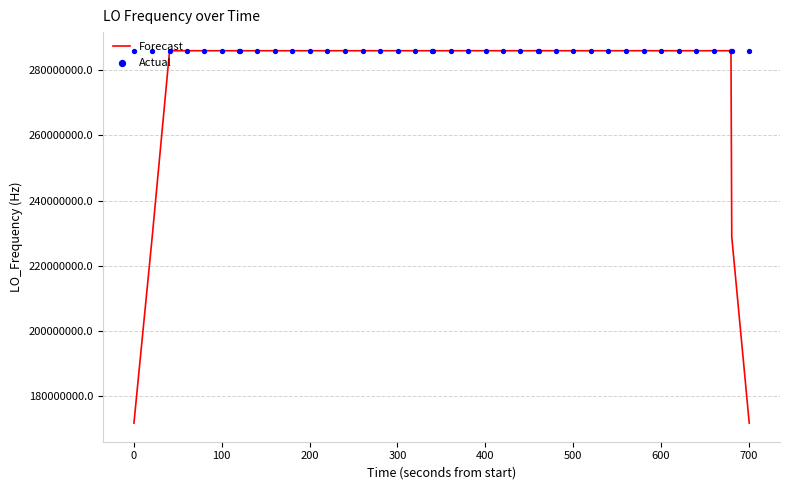

What is the highest value of the Forecast series?

286047000.9